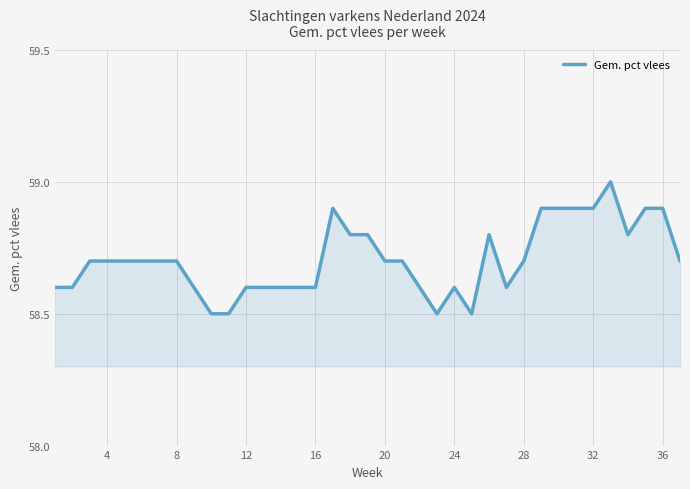

Reading left to right, what are all the values shown in this chart?

58.6	58.6	58.7	58.7	58.7	58.7	58.7	58.7	58.6	58.5	58.5	58.6	58.6	58.6	58.6	58.6	58.9	58.8	58.8	58.7	58.7	58.6	58.5	58.6	58.5	58.8	58.6	58.7	58.9	58.9	58.9	58.9	59.0	58.8	58.9	58.9	58.7